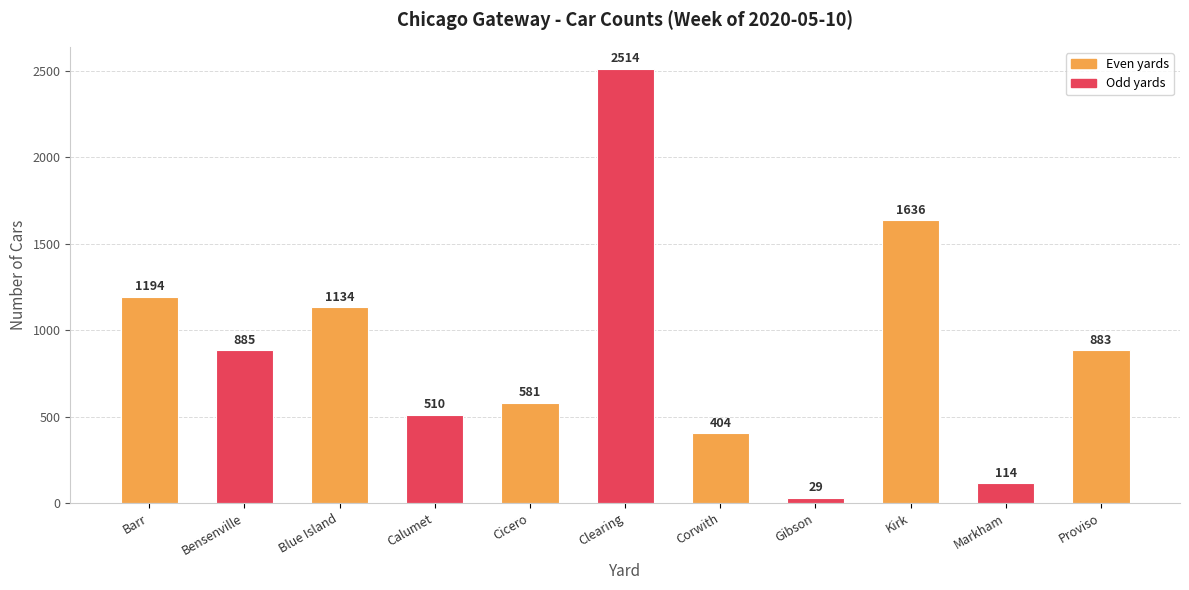

What is the ratio of the value at Markham to the value at Corwith?

0.3